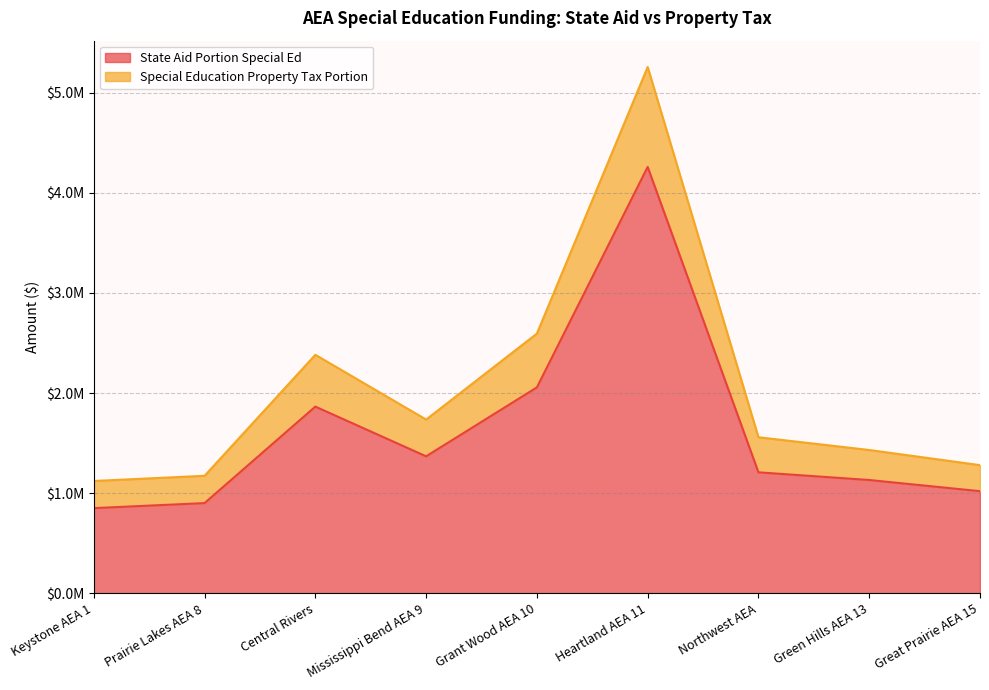

Is the value of Special Education Property Tax Portion at Northwest AEA greater than the value of State Aid Portion Special Ed at Central Rivers?

No